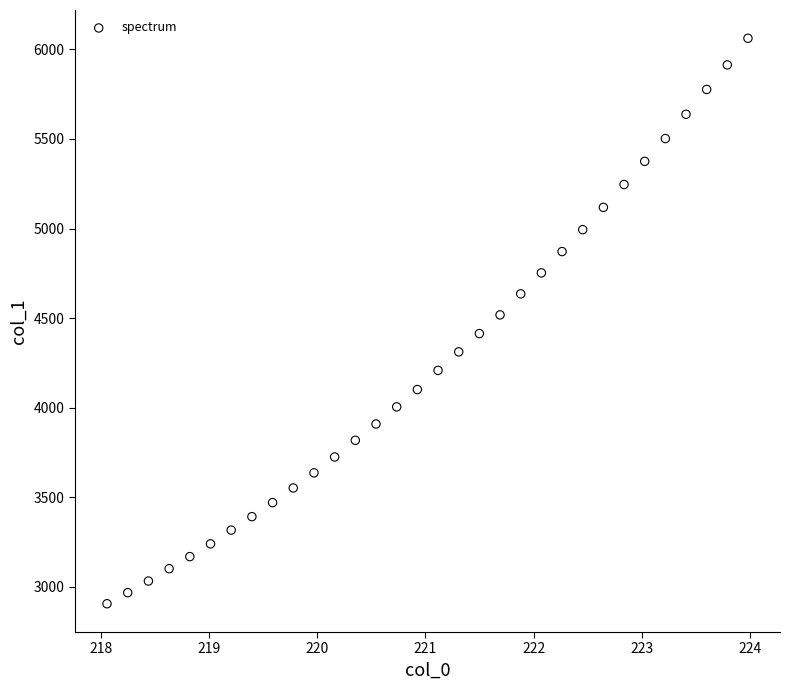

What is the range of X values (max minus min)?

5.9